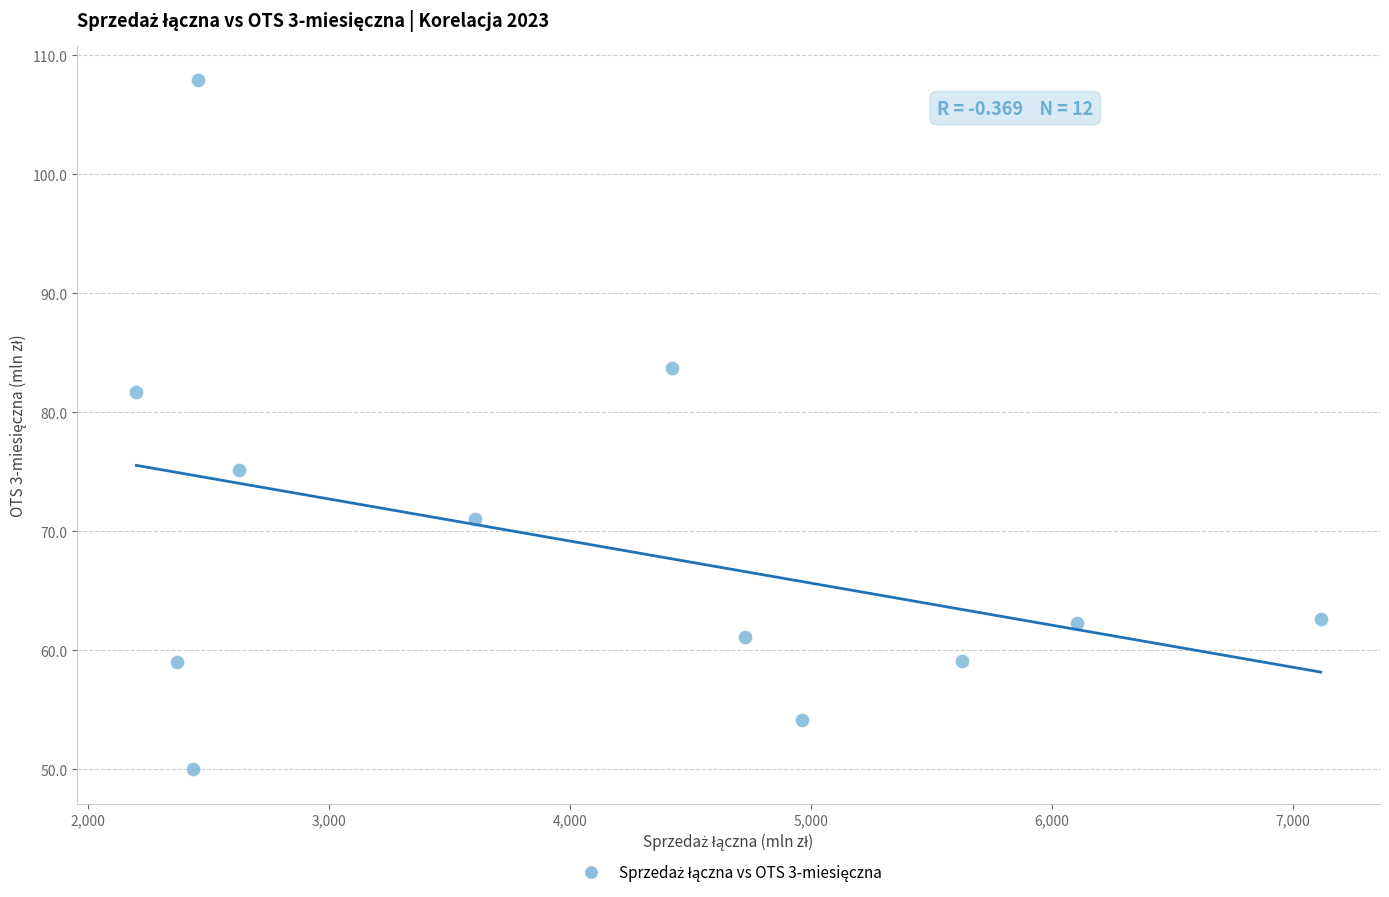

What is the average X value?

4055.0